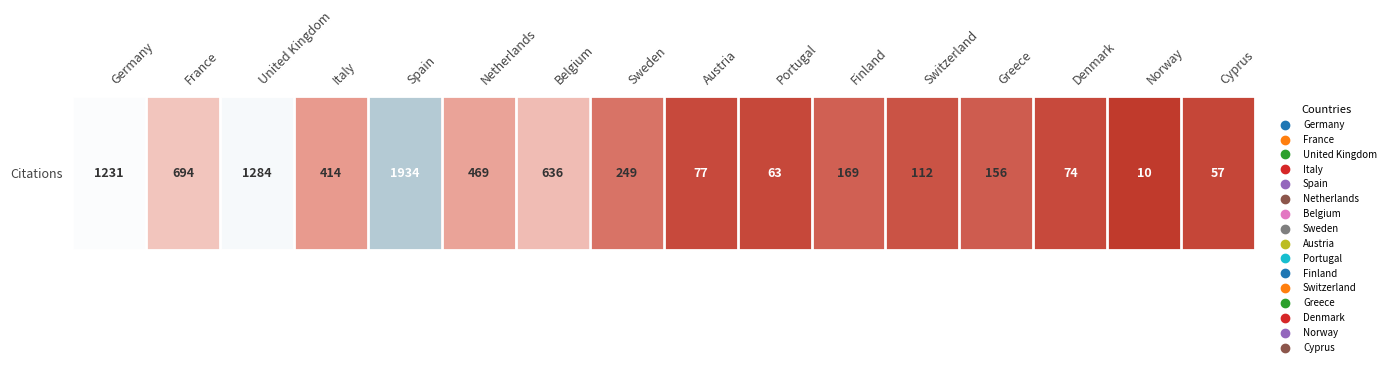

Where is the data nearest to the value 972?

Germany